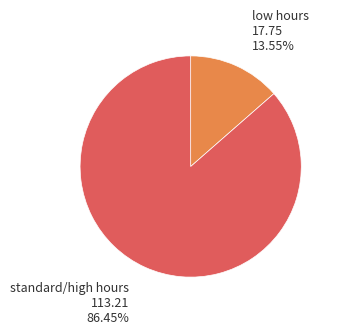

Is there a majority slice in this chart?

Yes